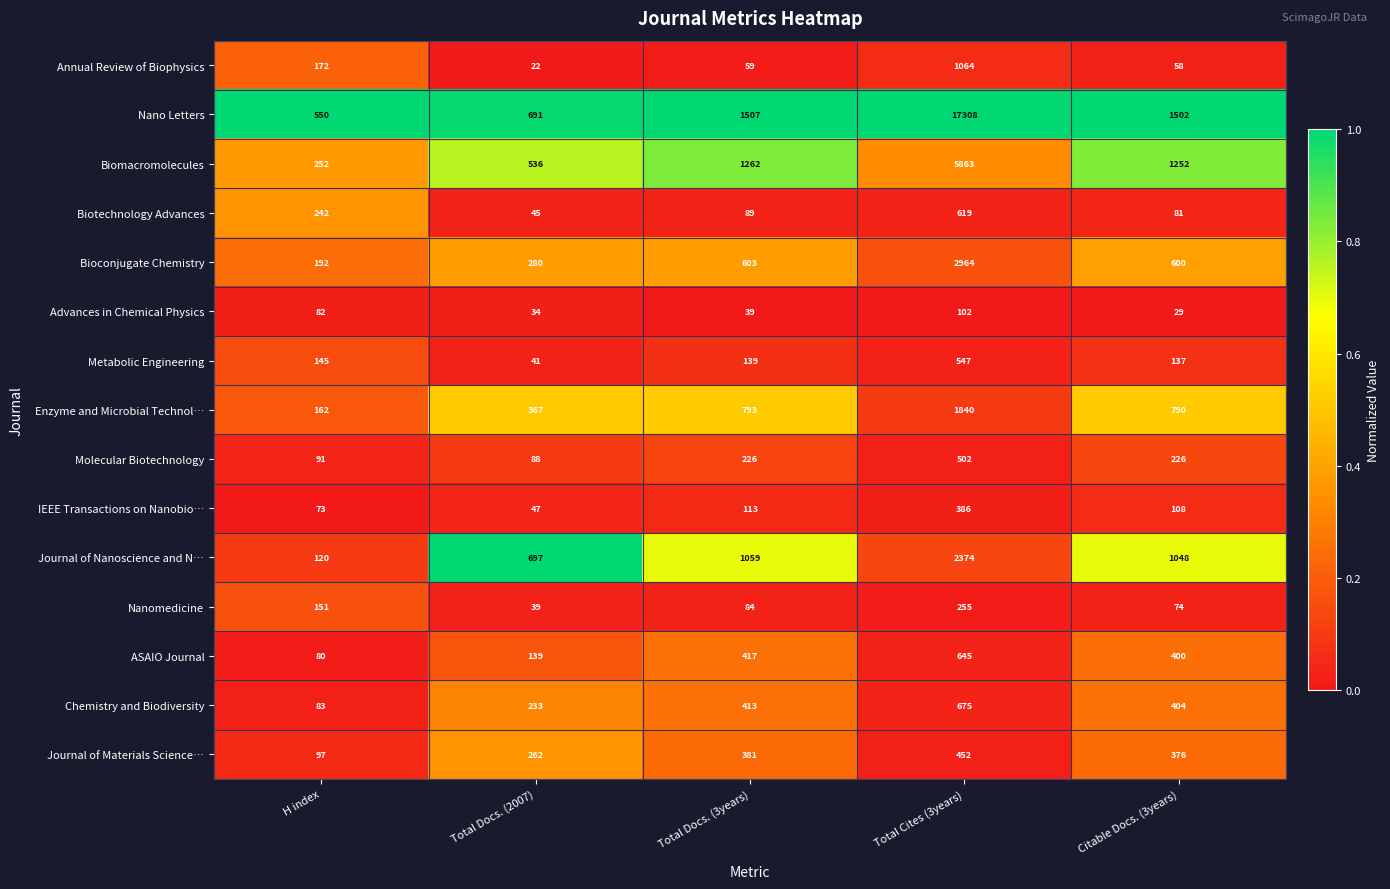

What is the total value across all series at Total Cites (3years)?

35596